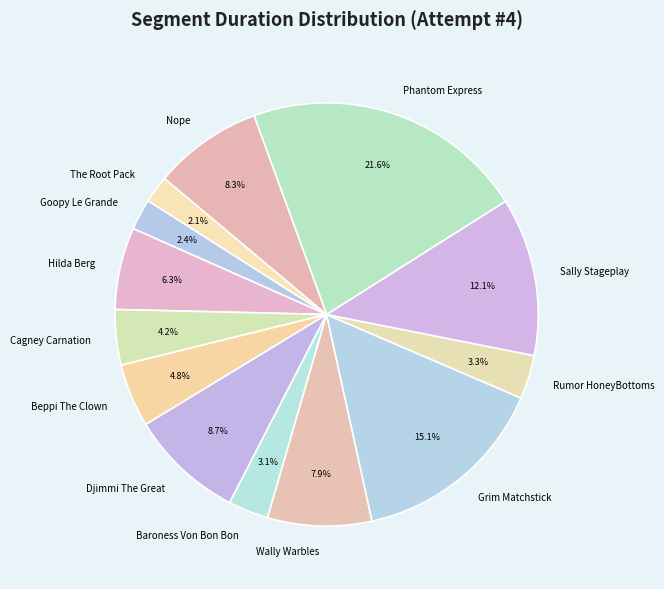

To the nearest percent, what is the combined percentage of Phantom Express and Cagney Carnation?

26%